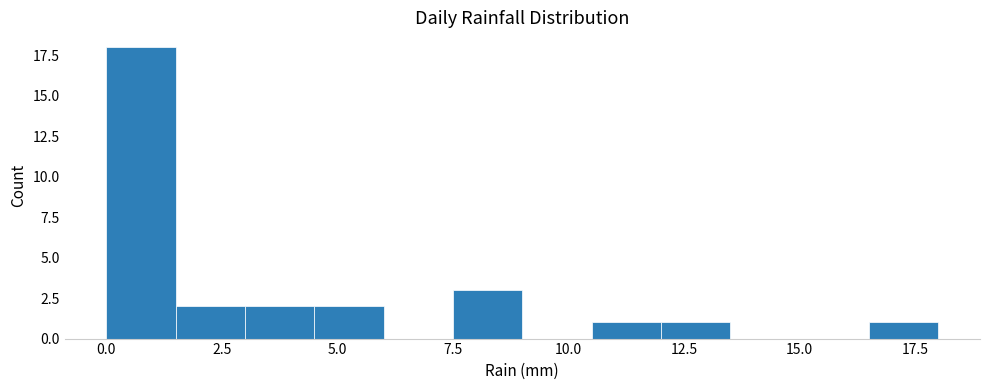

Around what value on the x-axis is the tallest bar? Give the approximate position of its centre, as read against the axis.

1.0